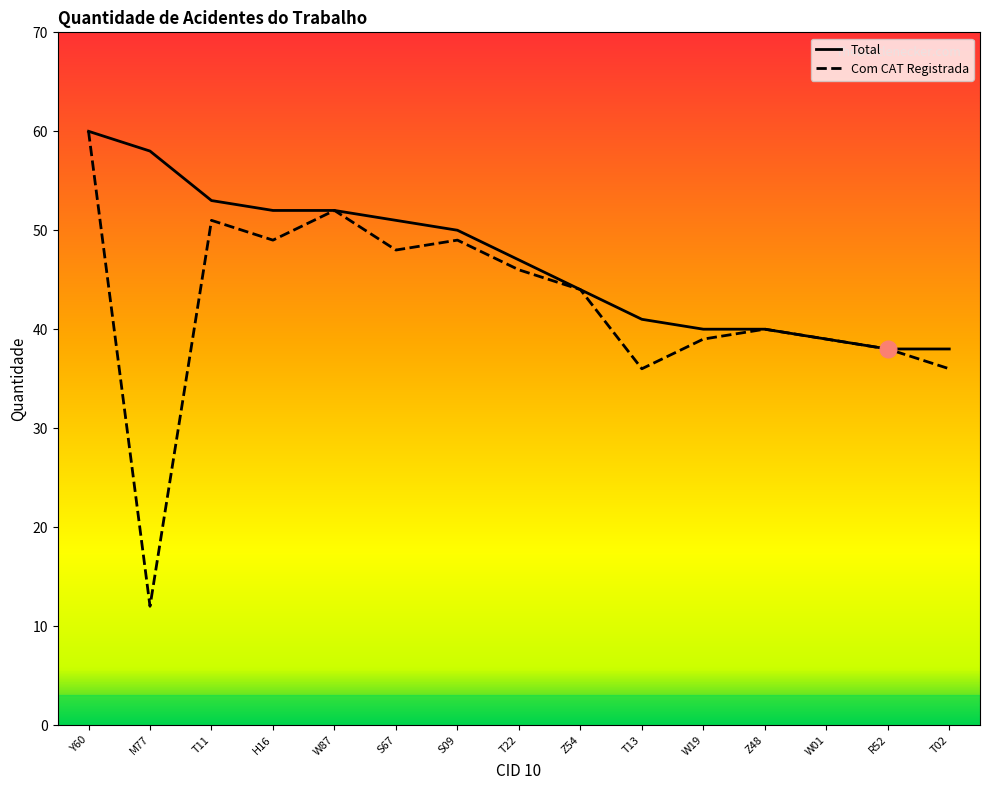

Where is the first local maximum for Com CAT Registrada?

T11